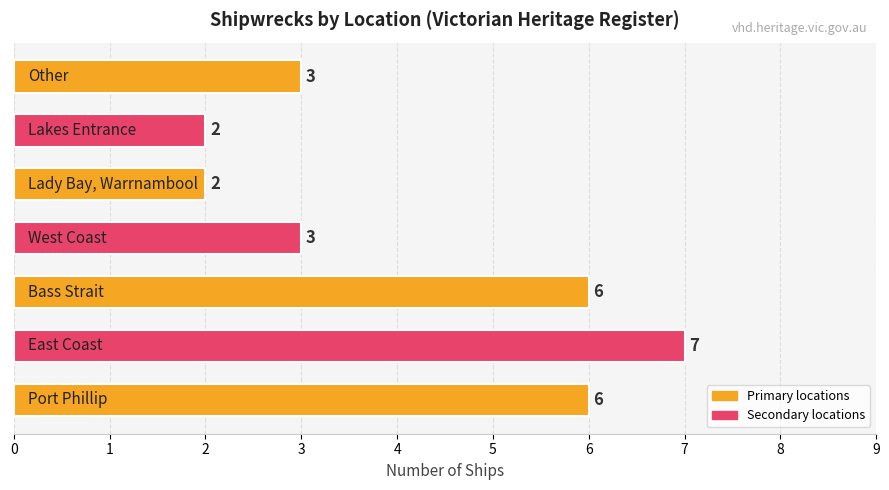

What is the sum of all values?

29